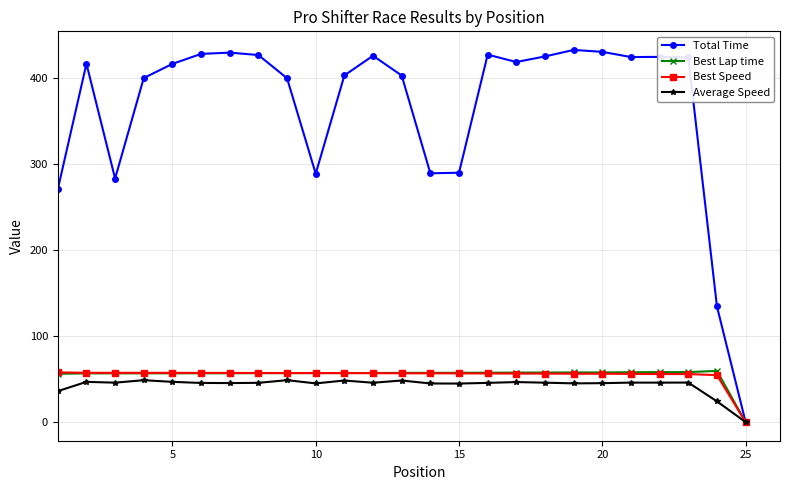

True or false: Total Time has more than 0 interior local peaks.

True